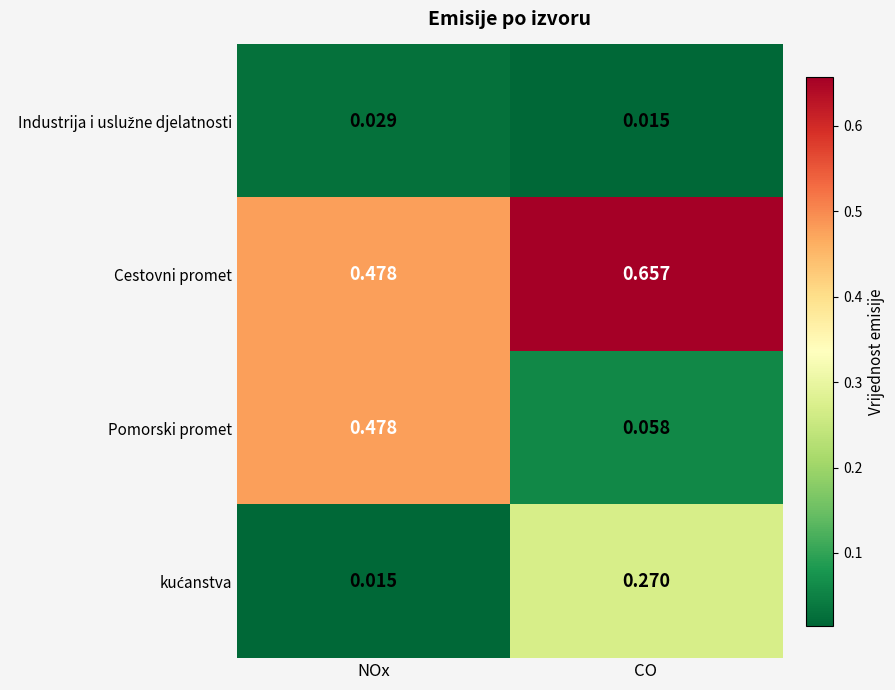

At which label is Pomorski promet closest to 0?

CO